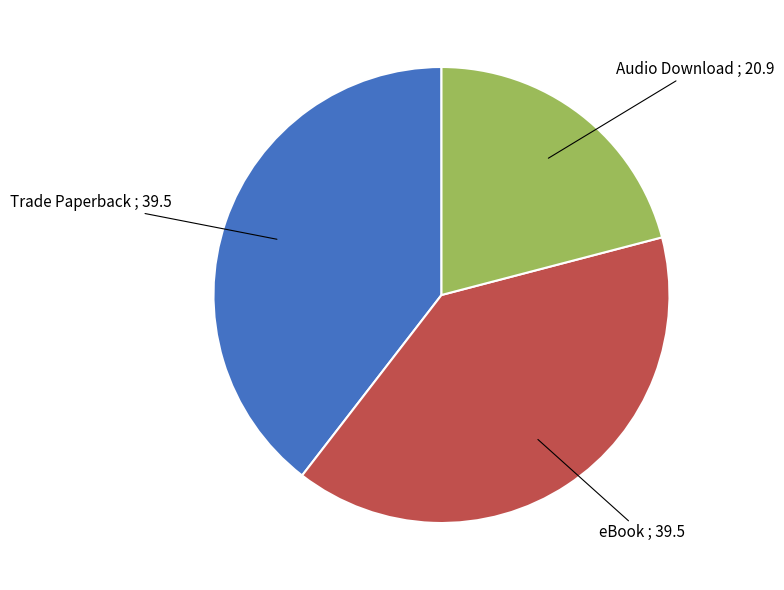

Does any single category account for the majority?

No